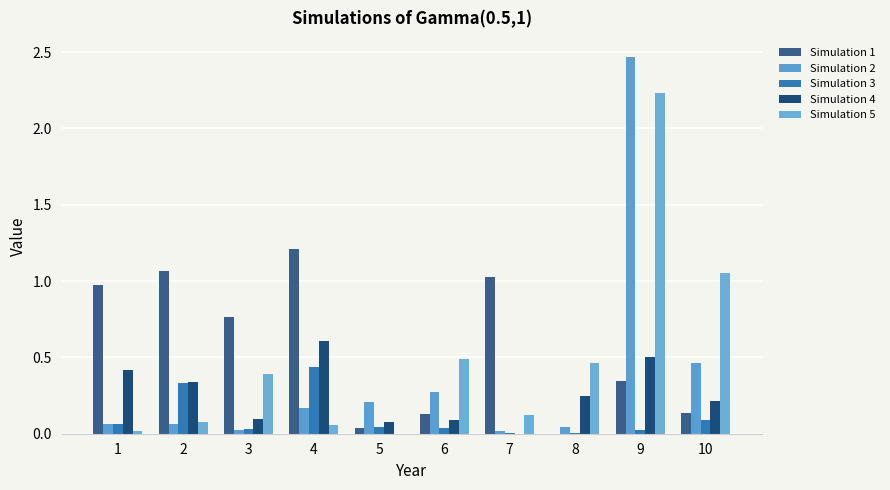

What is the highest value of the Simulation 4 series?

0.6